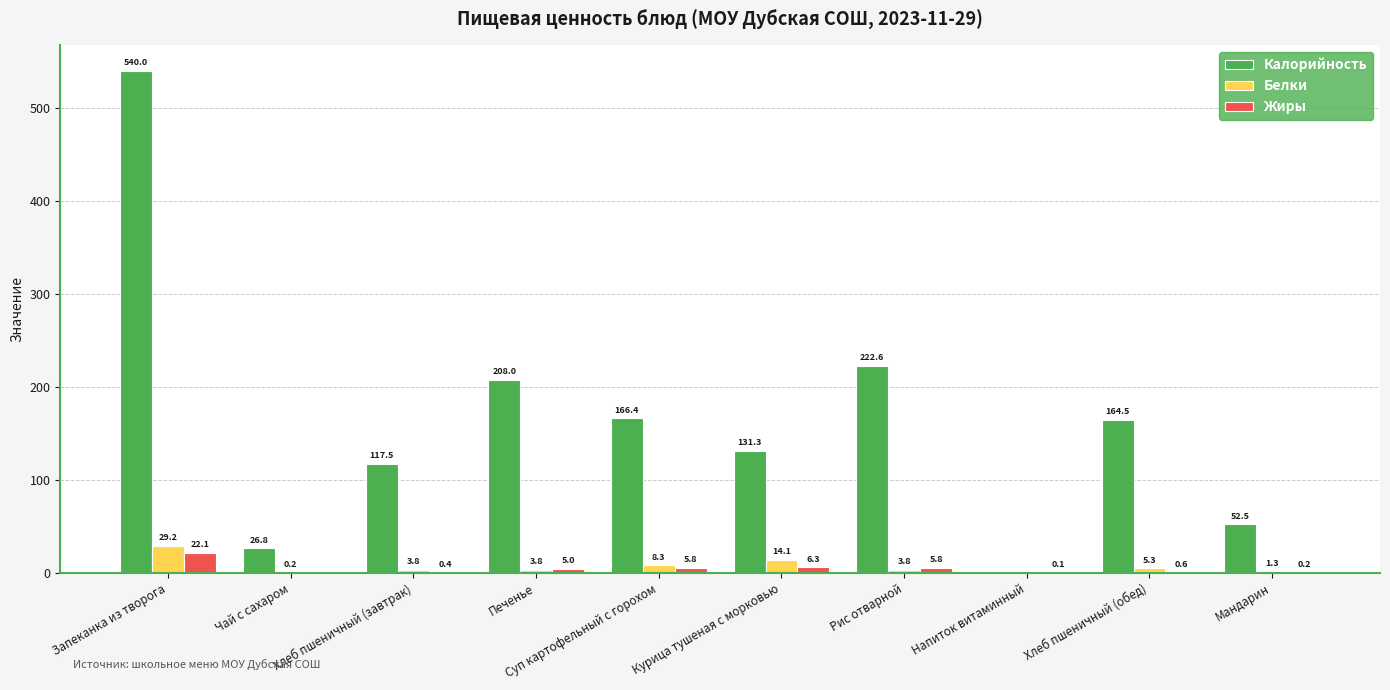

What is the maximum value for Калорийность?

540.0